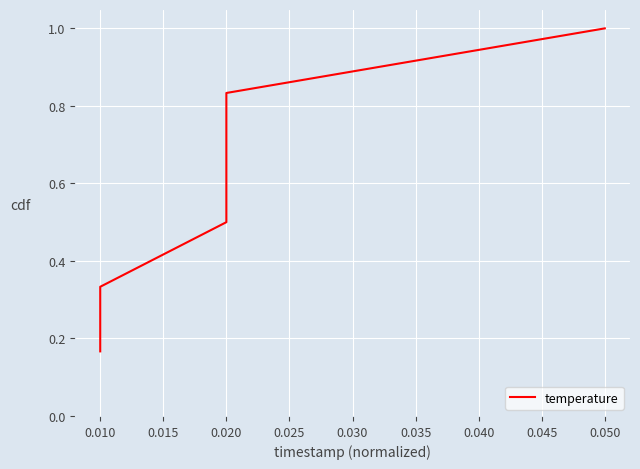

Reading left to right, transcribe all the data shown in this chart.

0.2	0.3	0.5	0.7	0.8	1.0